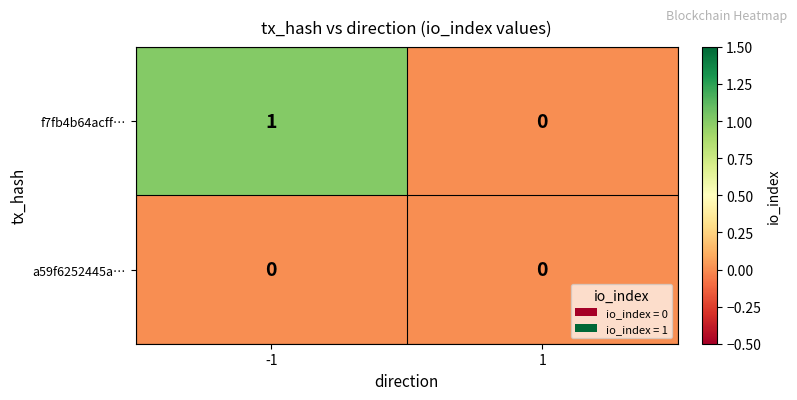

Rank the categories by f7fb4b64acff… value from highest to lowest.

-1, 1